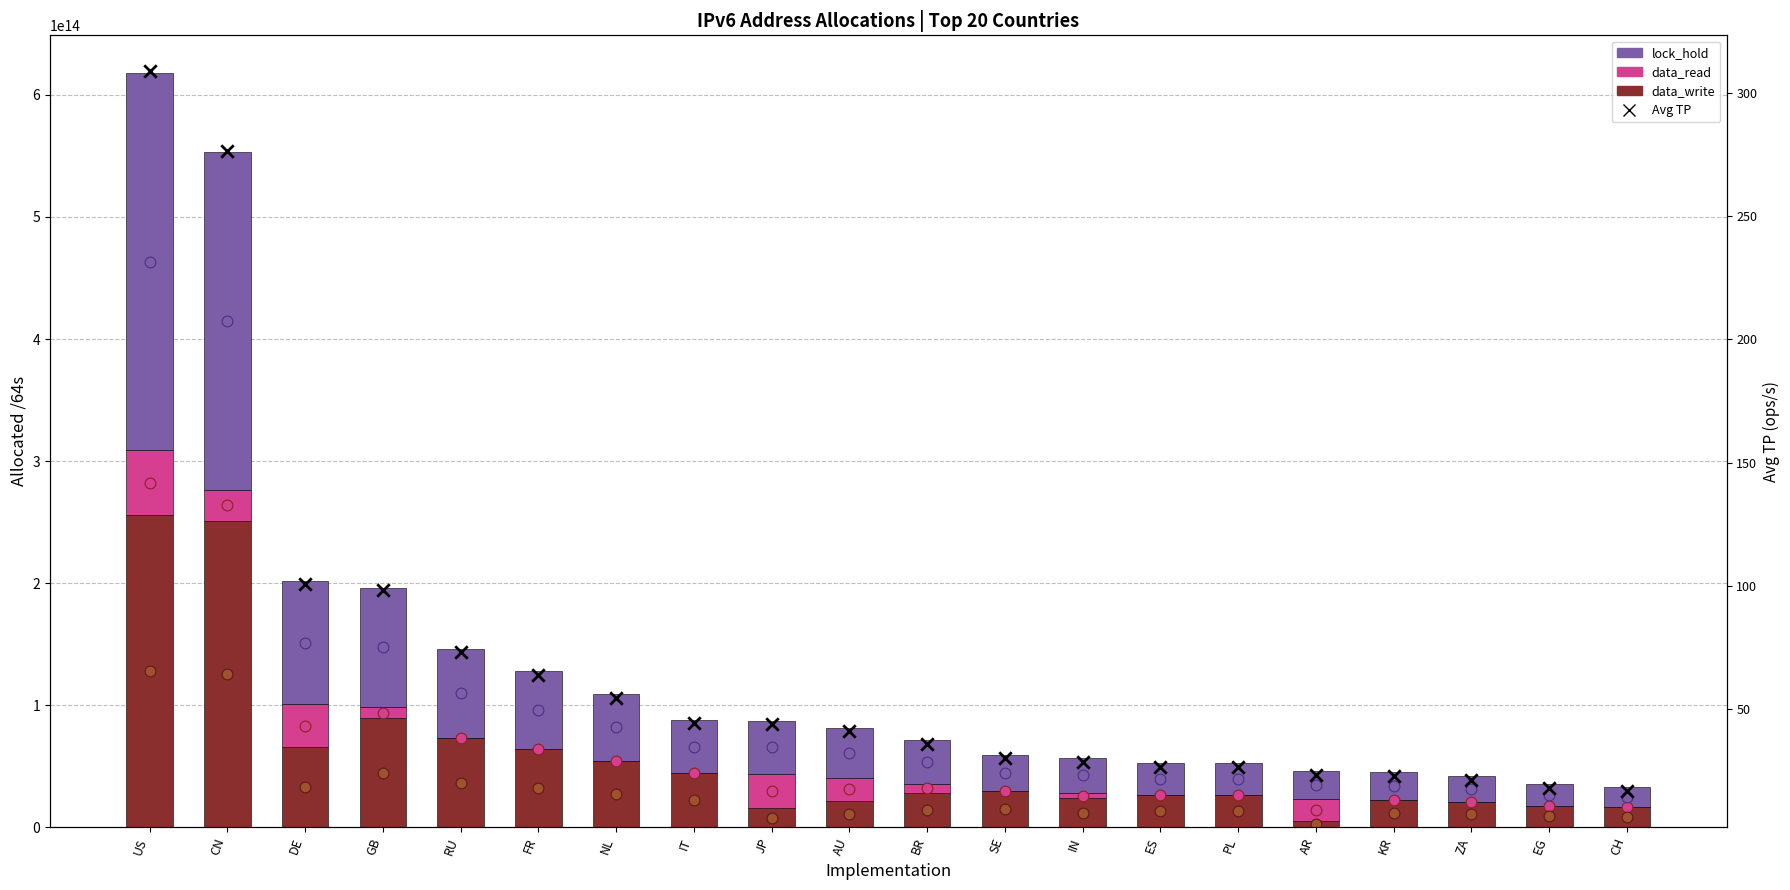

What are all the series names shown in the legend?

data_write, data_read, lock_hold, Avg TP